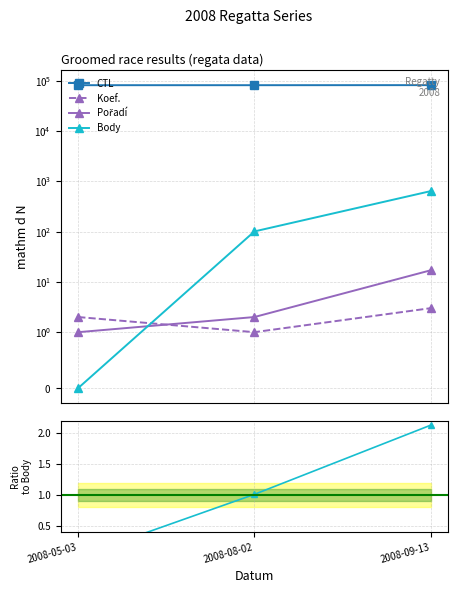

What is the greatest value displayed?

82209.0